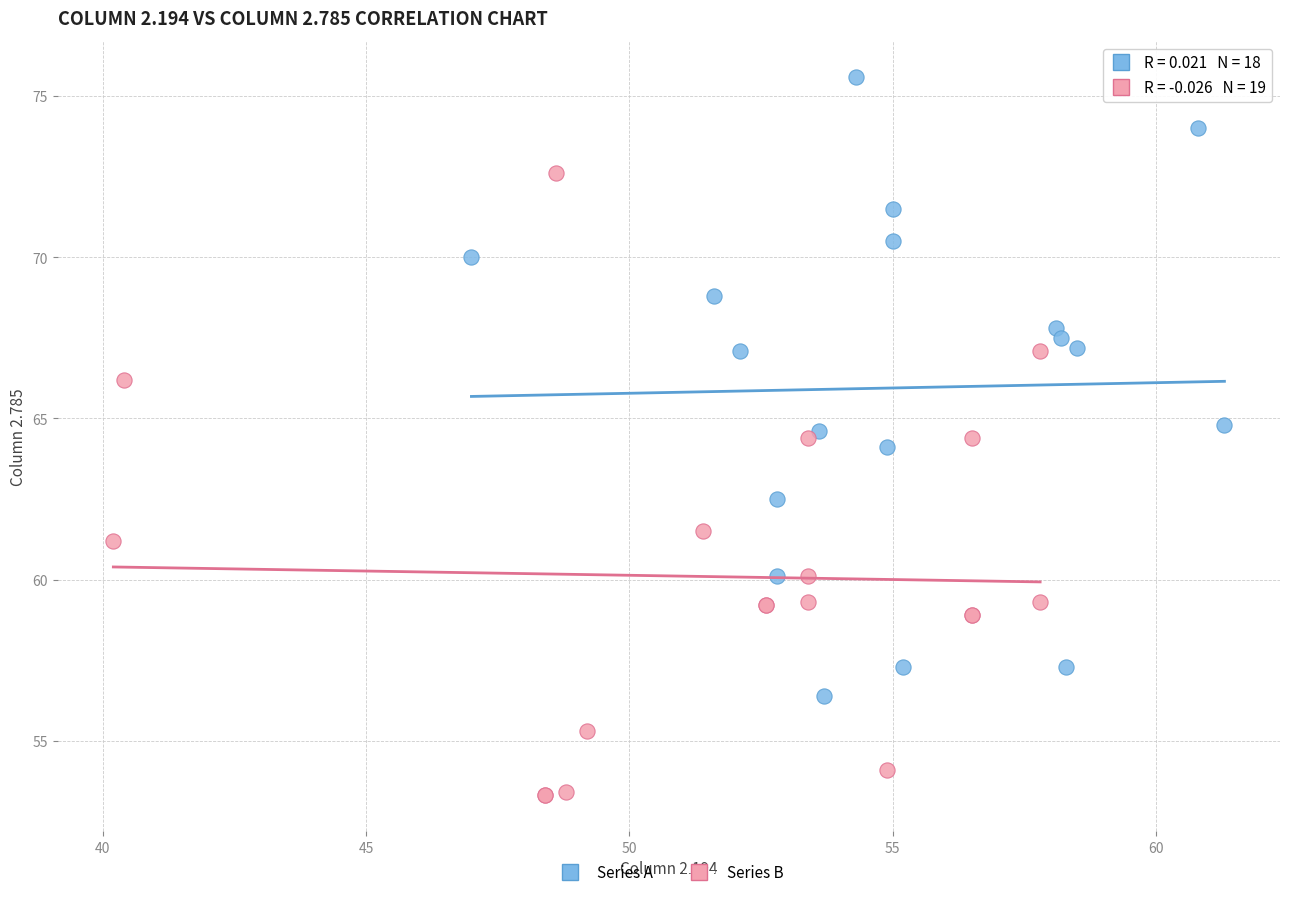

Which series reaches the minimum Y coordinate?

Series B